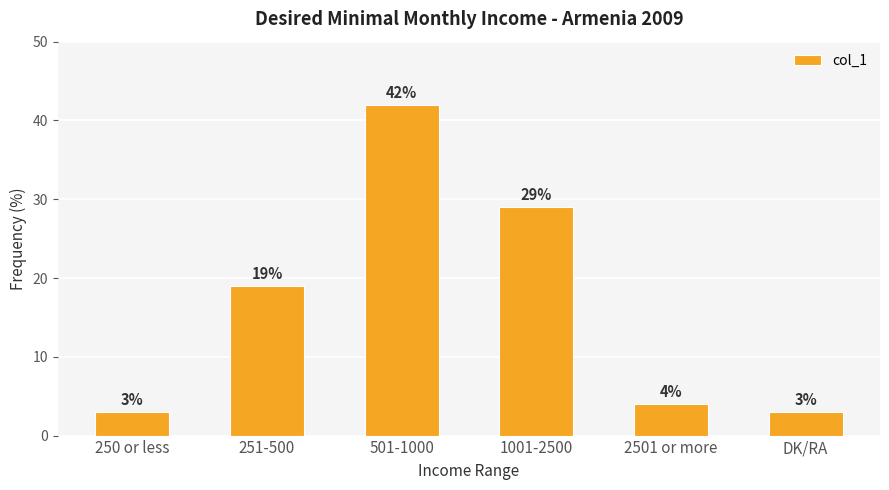

What is the label of the 3rd bar from the left?

501-1000